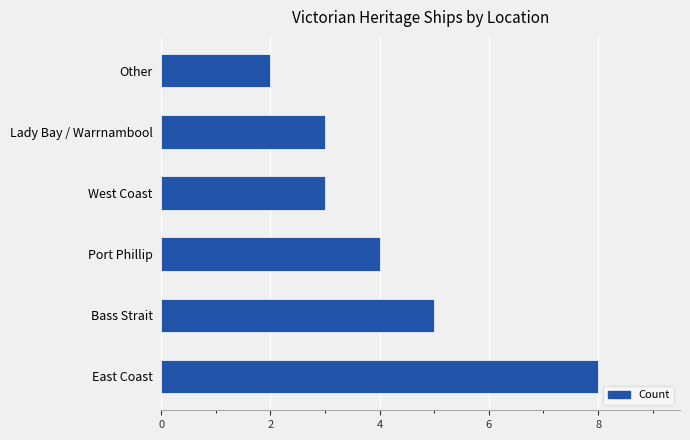

The chart shows a value of 3 at Other. True or false?

False